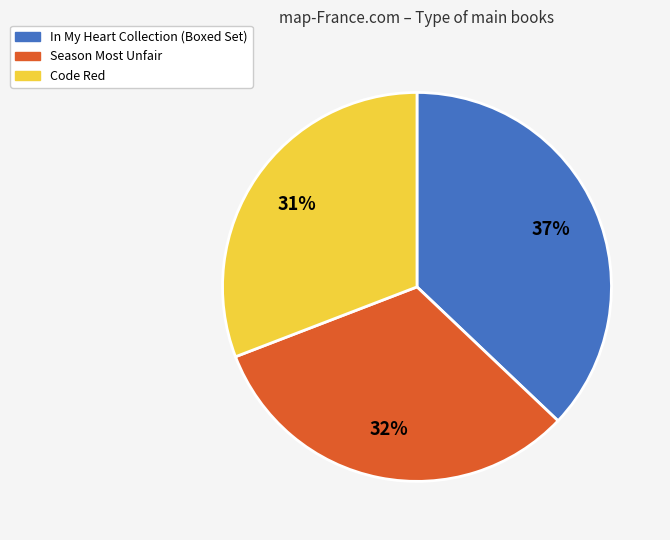

To the nearest percent, what is the average slice percentage?

33%